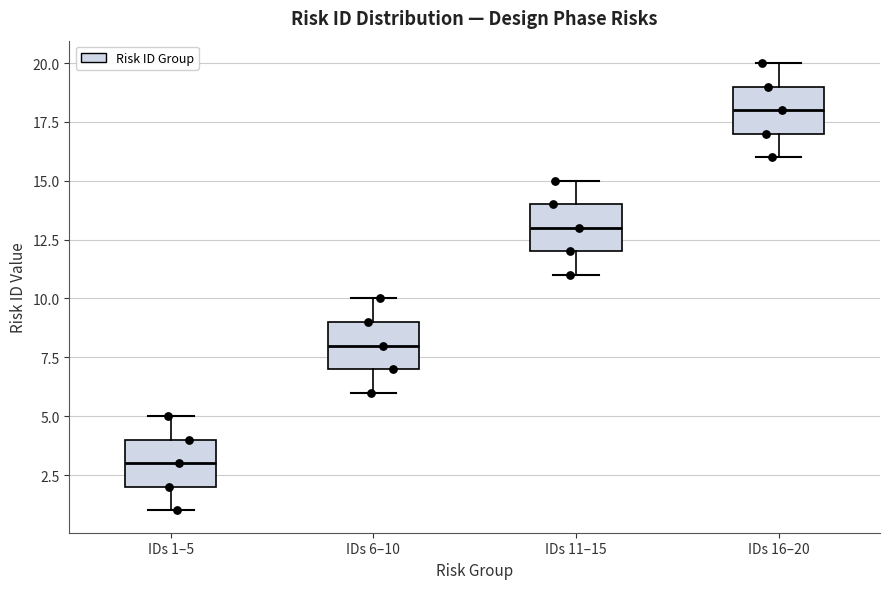

Reading left to right, transcribe this box plot: for each box, give where its median line is, the range the box spans, and where its two whiskers end, as read against the y-axis. The values are not printed on the chart, so give them approximately, as read against the axis.

IDs 1–5: median 3, box 2 to 4, whiskers 1 to 5
IDs 6–10: median 8, box 7 to 9, whiskers 6 to 10
IDs 11–15: median 13, box 12 to 14, whiskers 11 to 15
IDs 16–20: median 18, box 17 to 19, whiskers 16 to 20